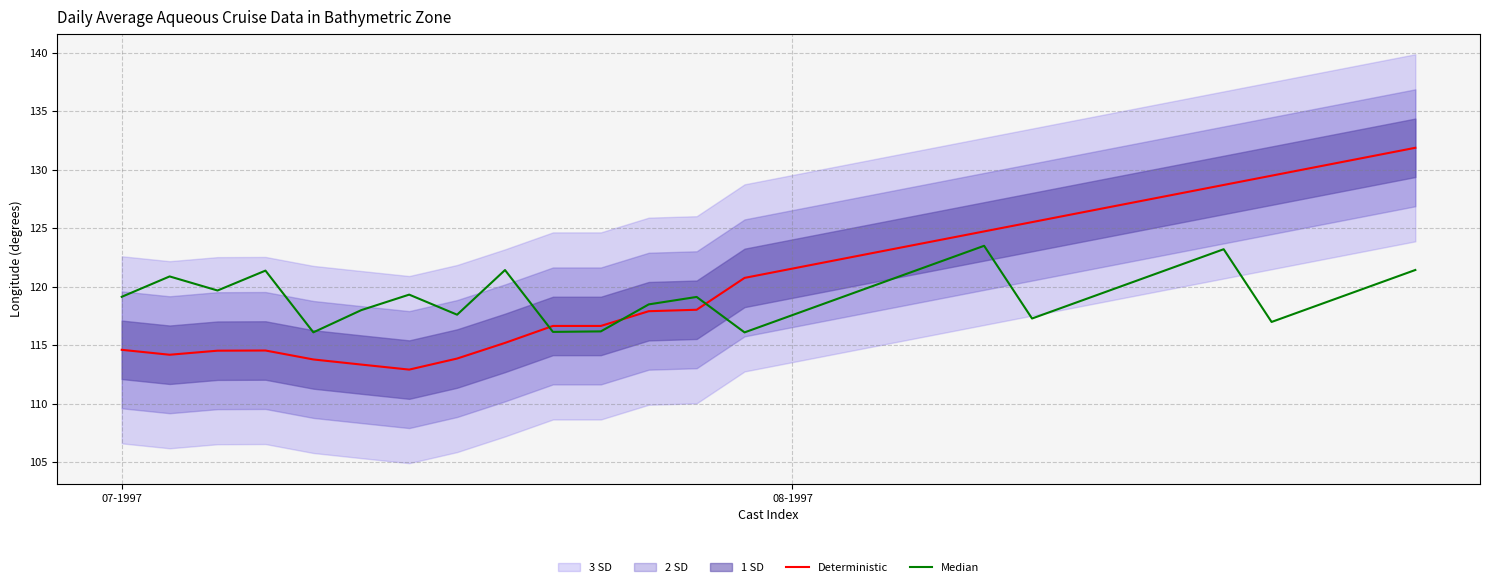

How many data points in Deterministic are above 121?

14